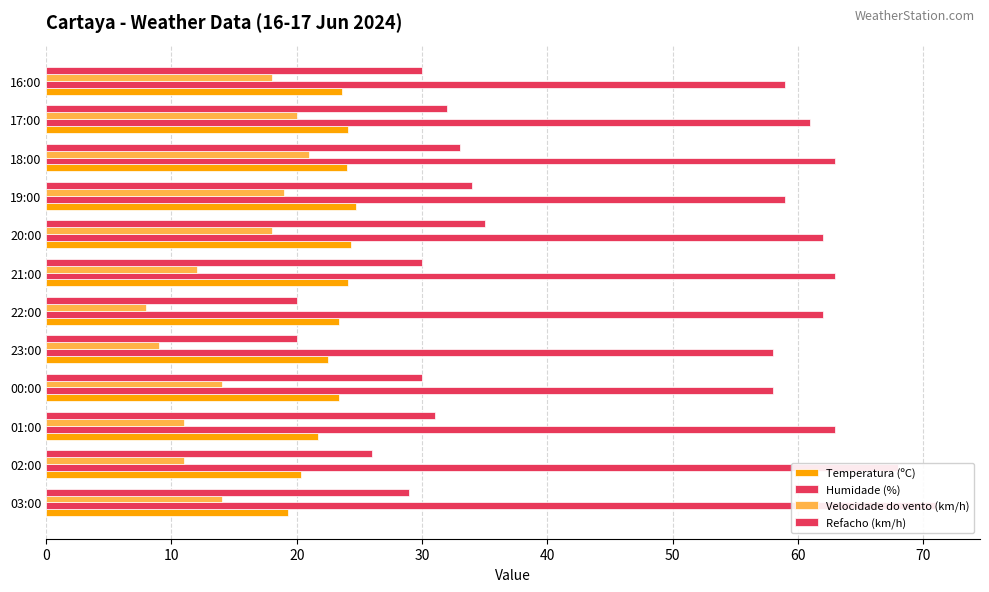

Between 22:00 and 00:00, which is larger?

22:00